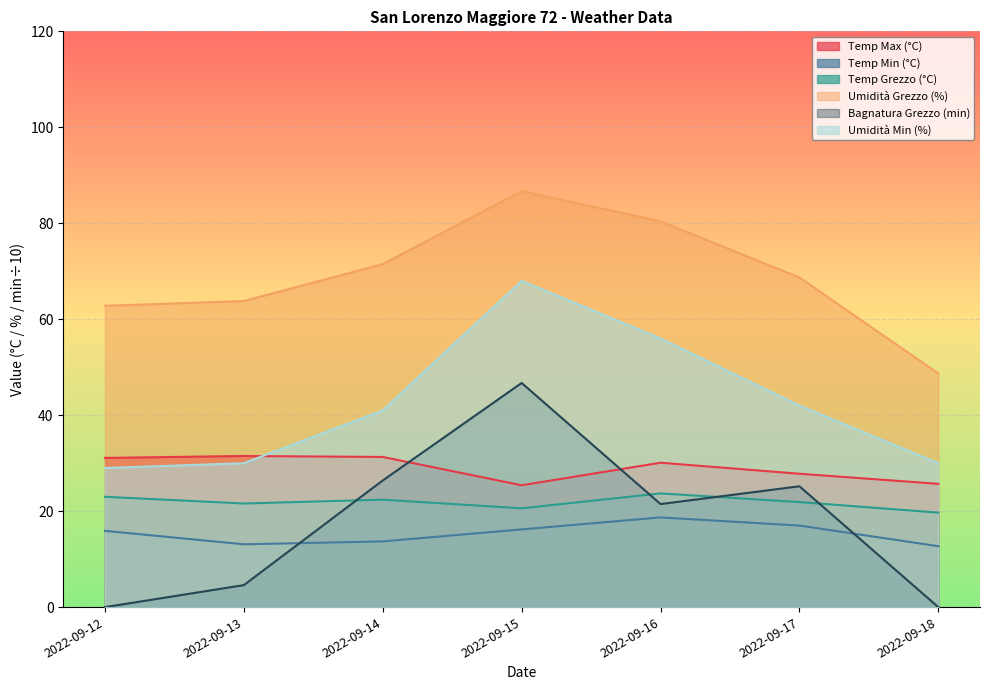

Reading right to left, transcribe all the data shown in this chart.

Temp Max (°C): 25.7	27.8	30.1	25.4	31.3	31.5	31.1
Temp Min (°C): 12.7	17.0	18.7	16.2	13.7	13.1	15.9
Temp Grezzo (°C): 19.7	21.9	23.7	20.6	22.4	21.6	23.0
Umidità Grezzo (%): 48.7	68.7	80.4	86.7	71.5	63.8	62.8
Bagnatura Grezzo (min): 0.0	25.2	21.5	46.7	26.4	4.6	0.0
Umidità Min (%): 30.0	42.0	56.0	68.0	41.0	30.0	29.0